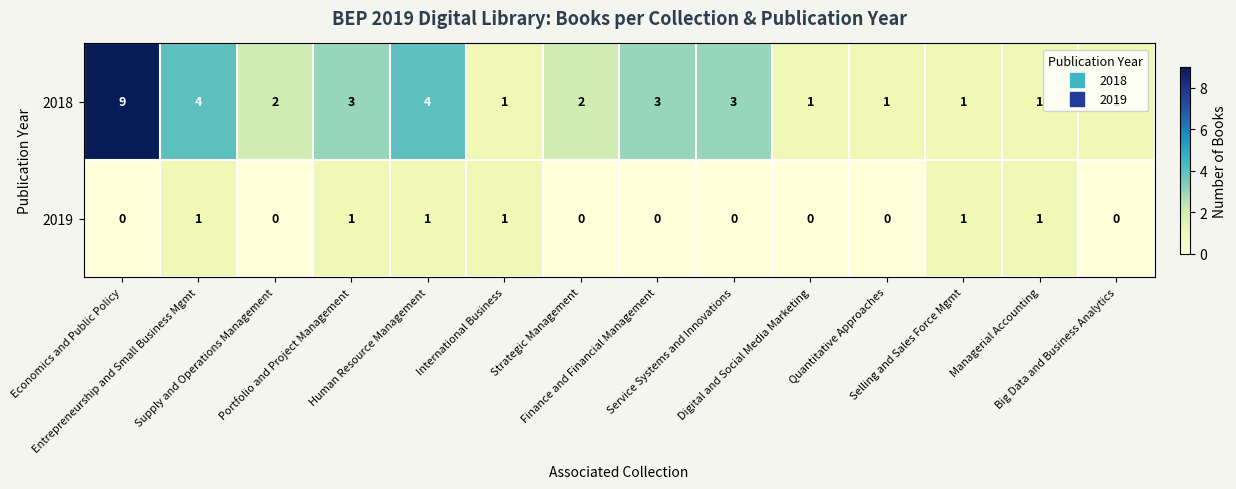

How many 2018 values are between 1 and 3?

11